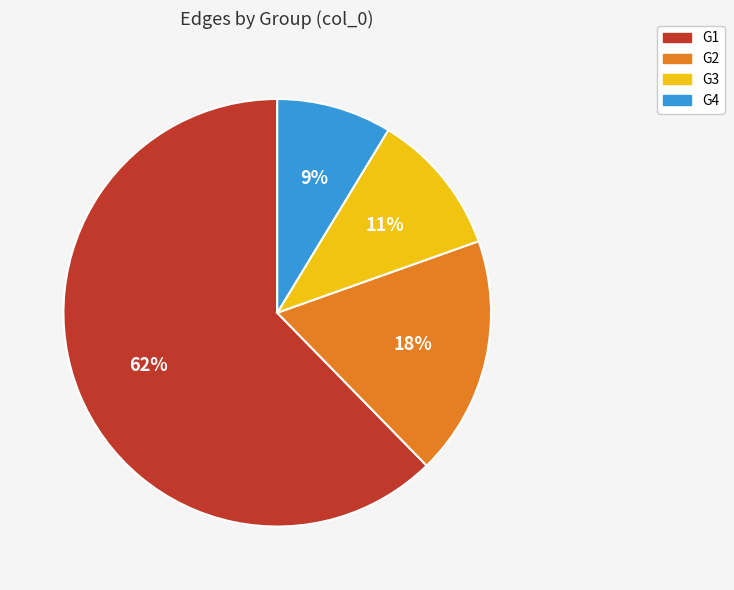

Which category has the smallest portion of the pie?

G4